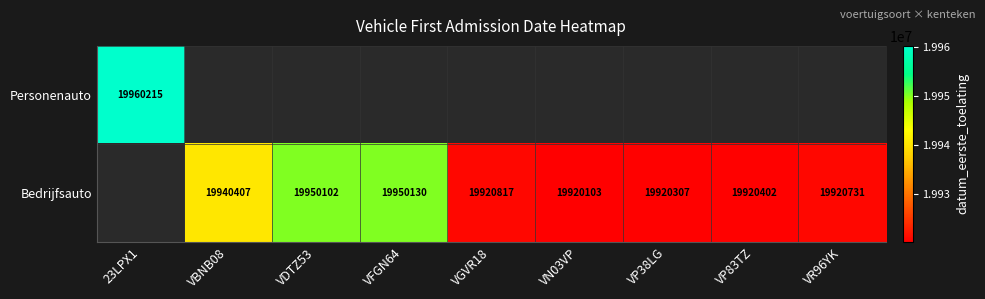

The Bedrijfsauto series shows 9026024 at VR96YK. True or false?

False